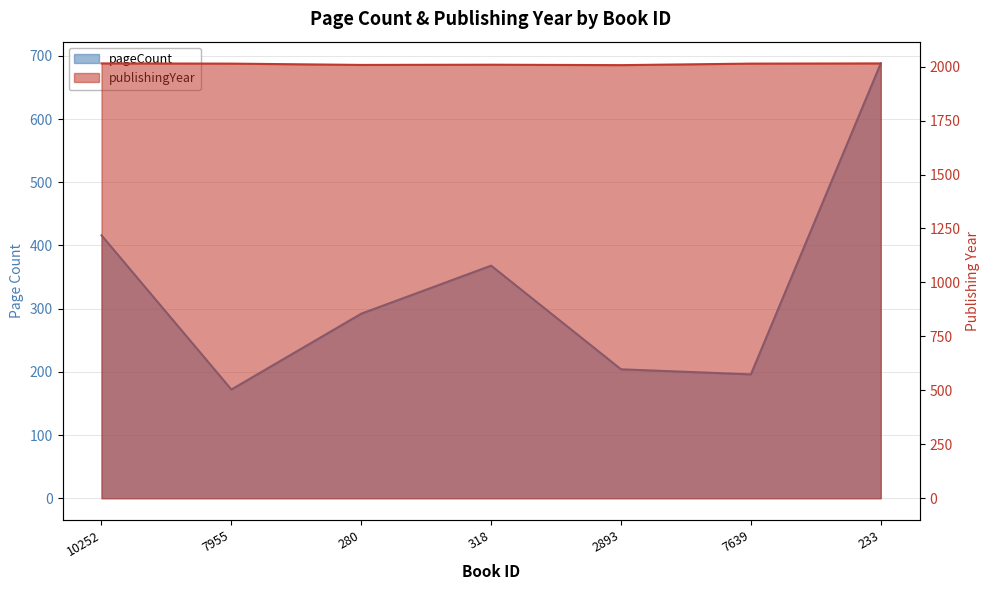

Which series has the largest total across all categories?

publishingYear